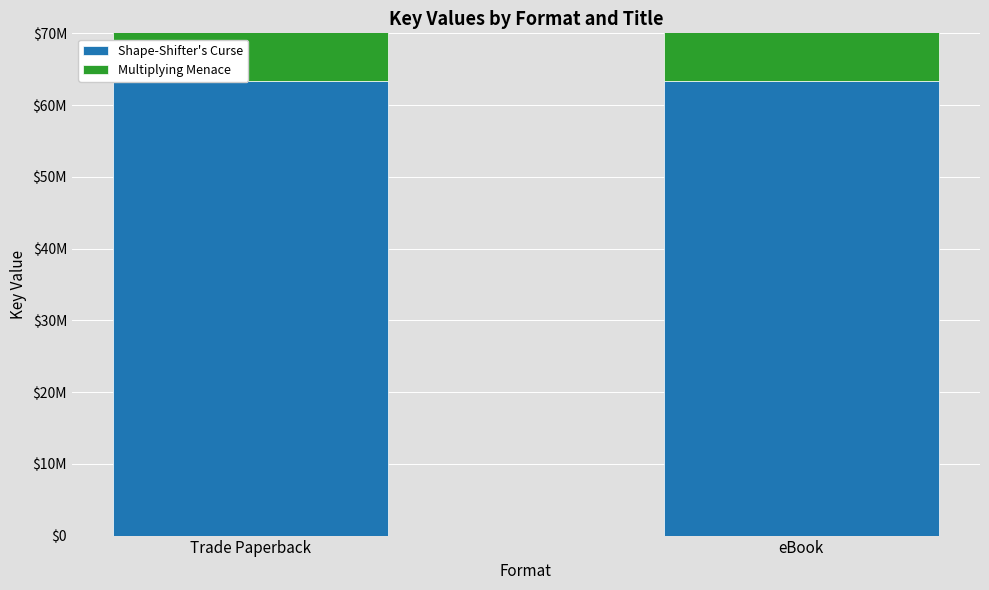

Reading left to right, transcribe all the data shown in this chart.

Shape-Shifter's Curse: Trade Paperback=63382780	eBook=63382780
Multiplying Menace: Trade Paperback=63382390	eBook=63382390